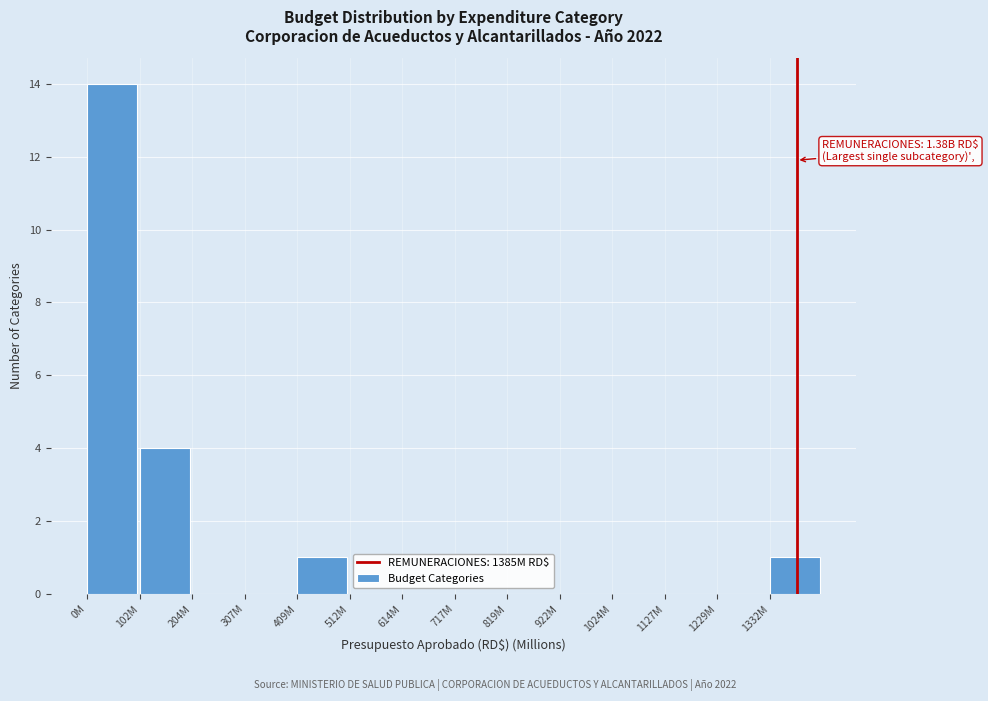

Reading right to left, list all the values displayed in this chart.

1332M=1	1229M=0	1127M=0	1024M=0	922M=0	819M=0	717M=0	614M=0	512M=0	409M=1	307M=0	204M=0	102M=4	0M=14